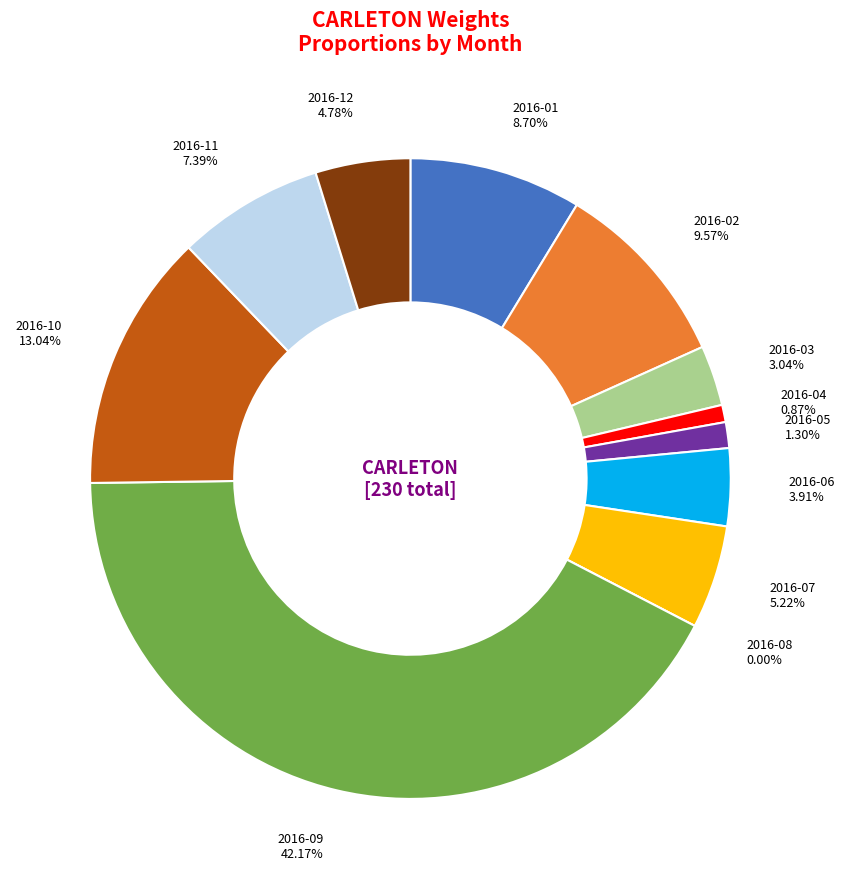

To the nearest percent, what percentage of the pie is 2016-07?

5%